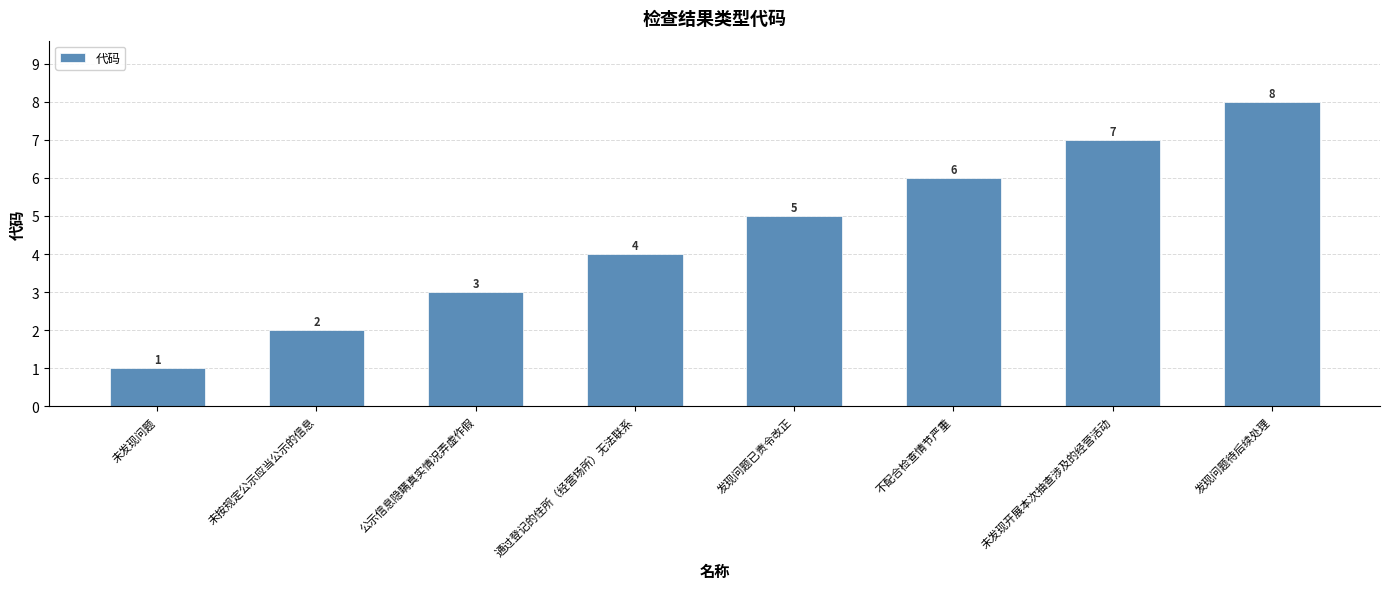

Rank the categories by value from lowest to highest.

未发现问题, 未按规定公示应当公示的信息, 公示信息隐瞒真实情况弄虚作假, 通过登记的住所（经营场所）无法联系, 发现问题已责令改正, 不配合检查情节严重, 未发现开展本次抽查涉及的经营活动, 发现问题待后续处理